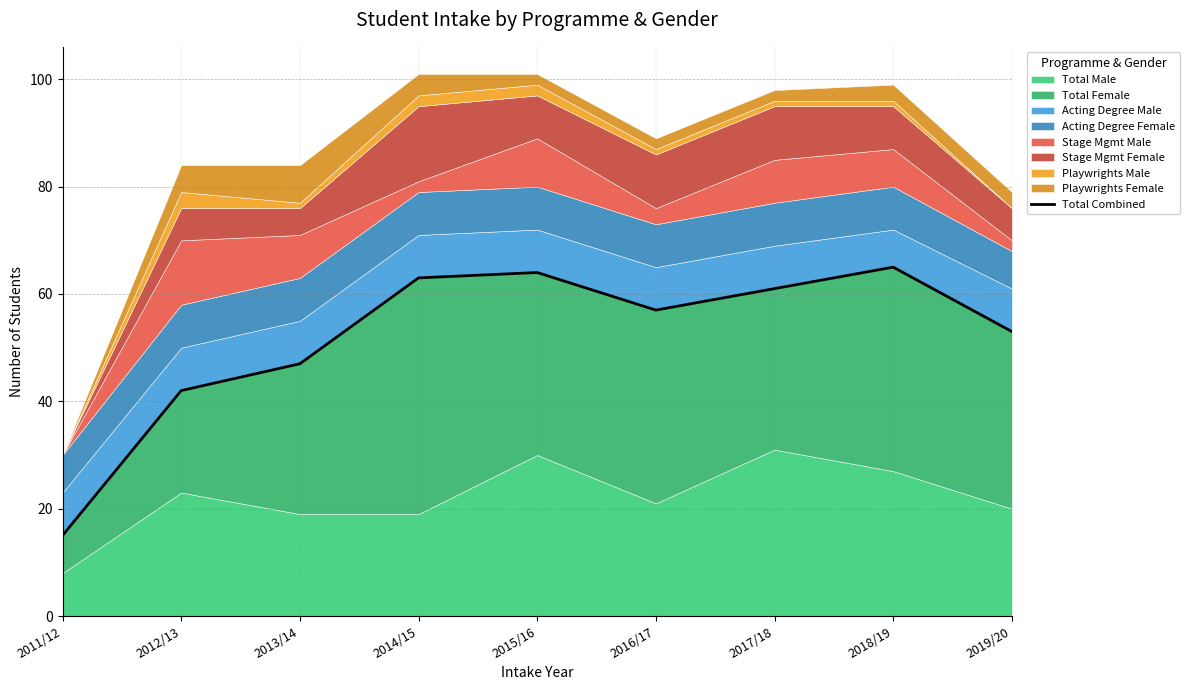

What is the sum of the values at 2013/14 and 2016/17?

104